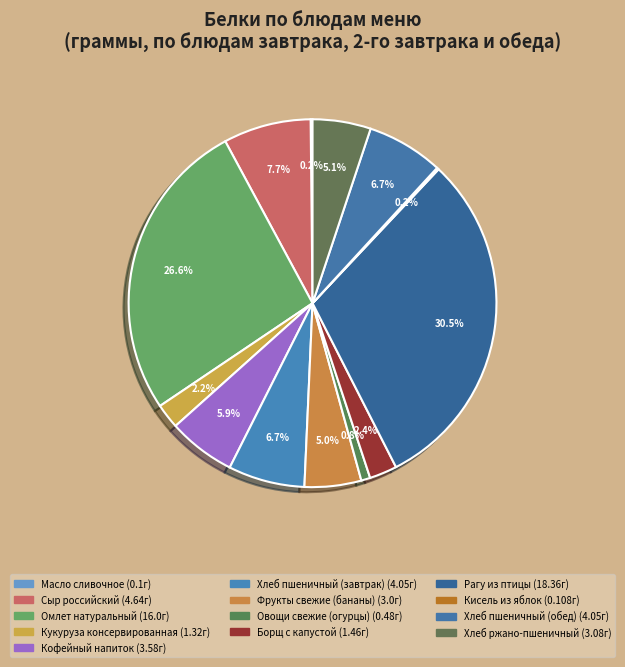

What percentage is the Рагу из птицы slice, to the nearest percent?

30%